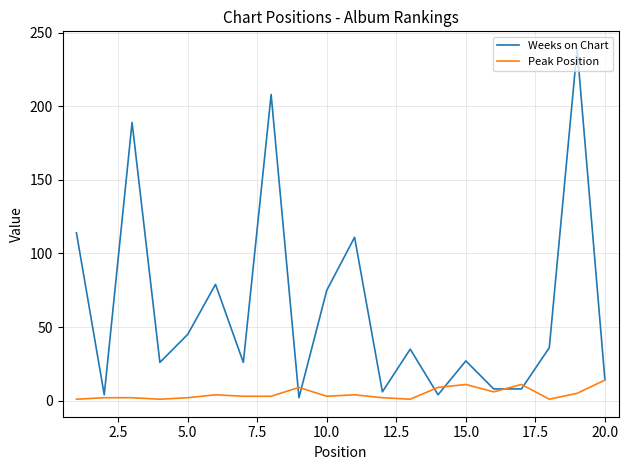

Which series has the largest range (max minus min)?

Weeks on Chart